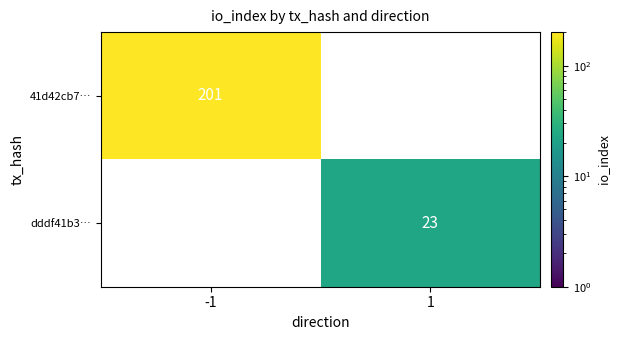

True or false: 41d42cb7… has a value of 276 at -1.

False